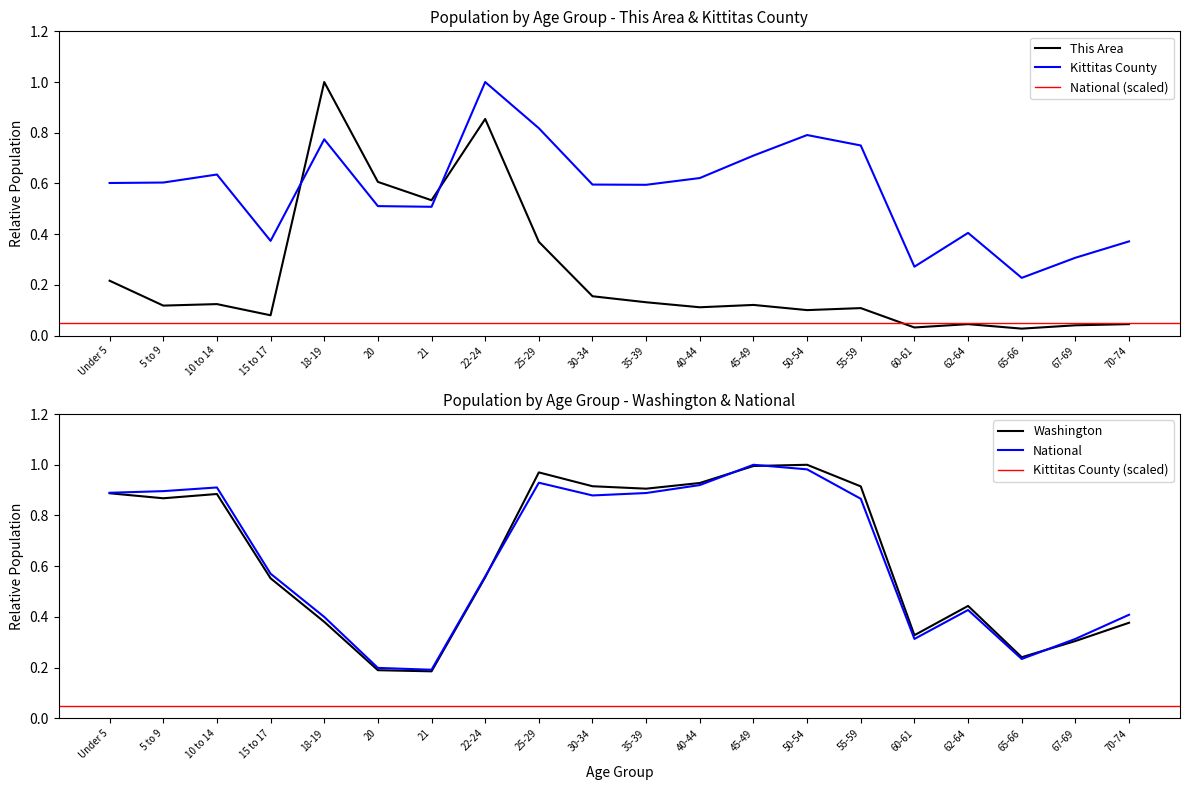

At how many categories does at least one series exceed 0?

20